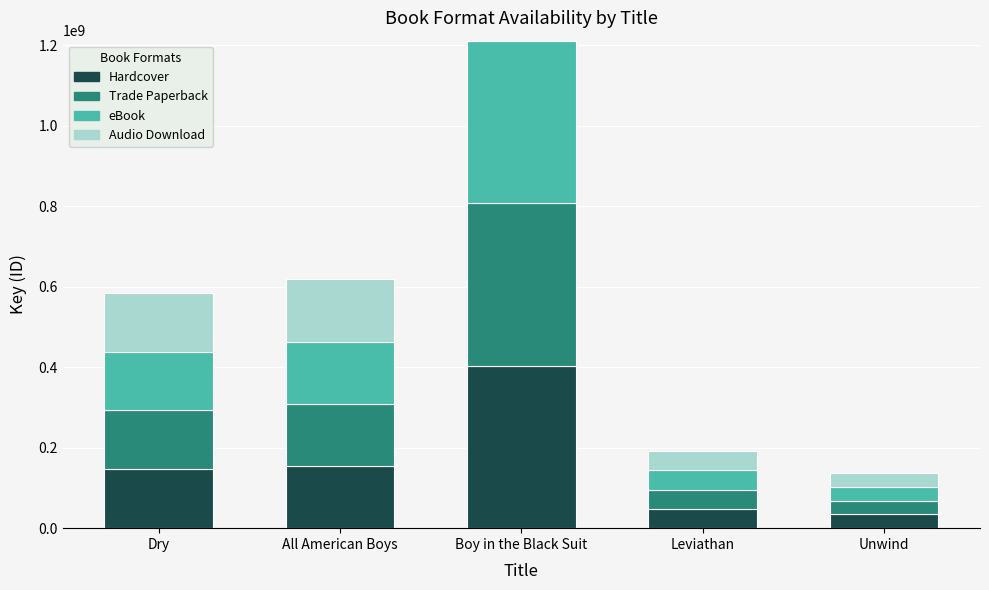

Reading left to right, transcribe the values for Hardcover.

Dry=146176983	All American Boys=154558184	Boy in the Black Suit=403687606	Leviathan=47860103	Unwind=34293211